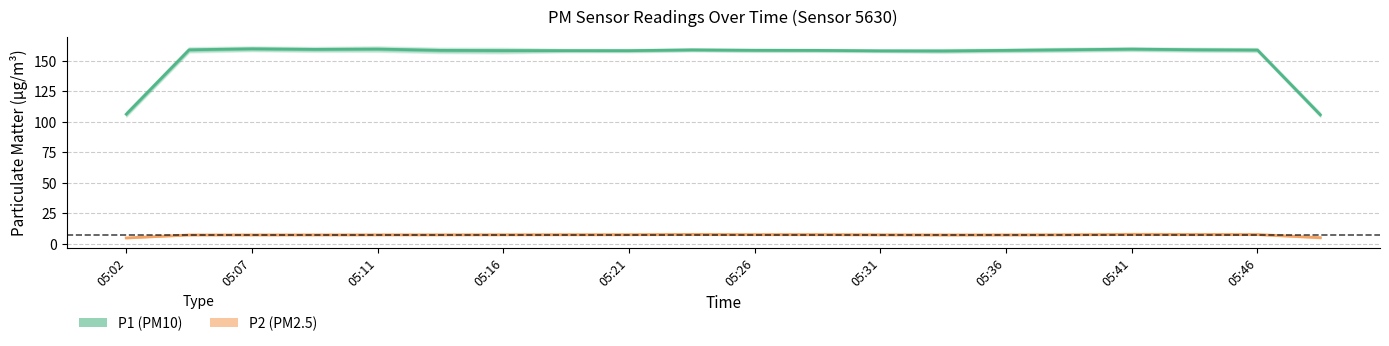

List the series in order of their overall mean, highest first.

P1 (PM10), P2 (PM2.5)